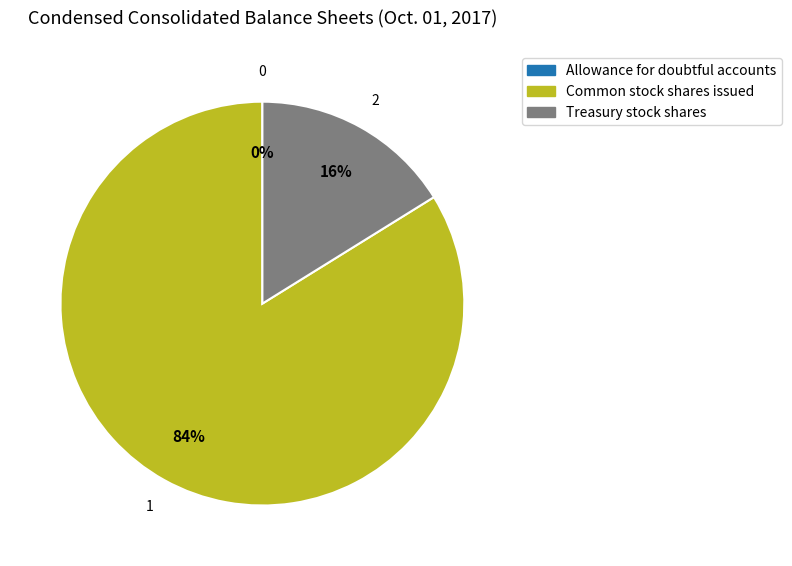

Which category has the biggest portion of the pie?

Common stock shares issued